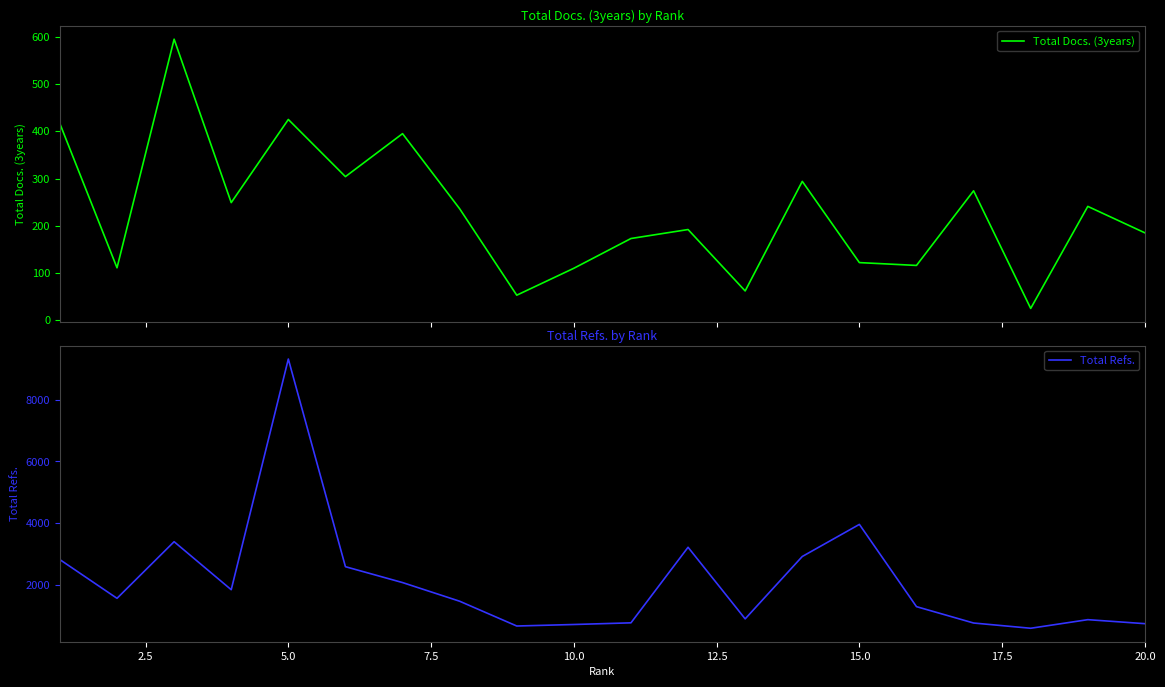

What is the value of the Total Refs. point at the 18th from the left?

589